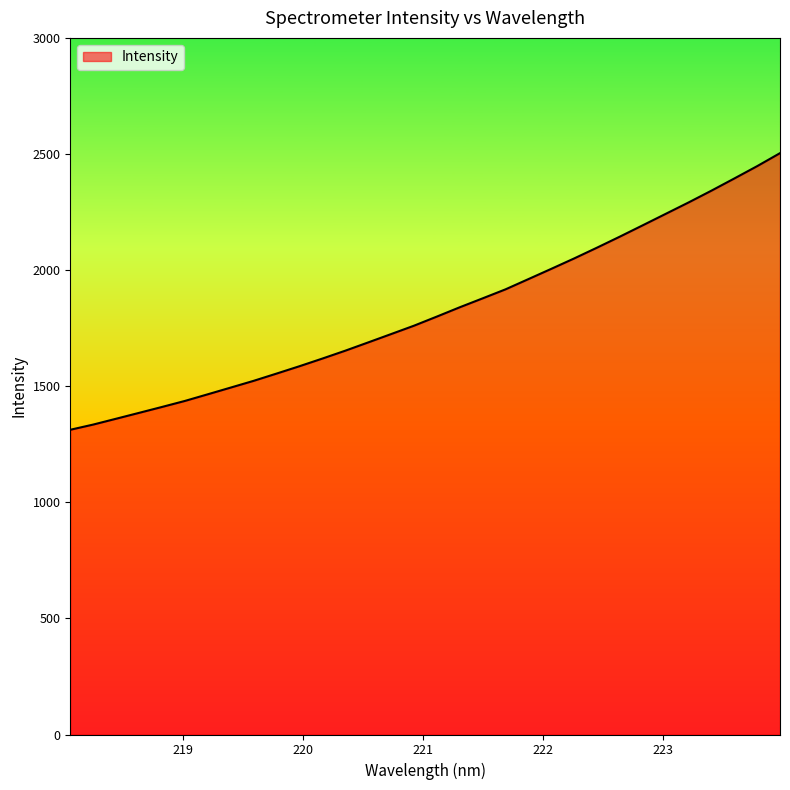

What is the maximum value shown in the chart?

2503.6